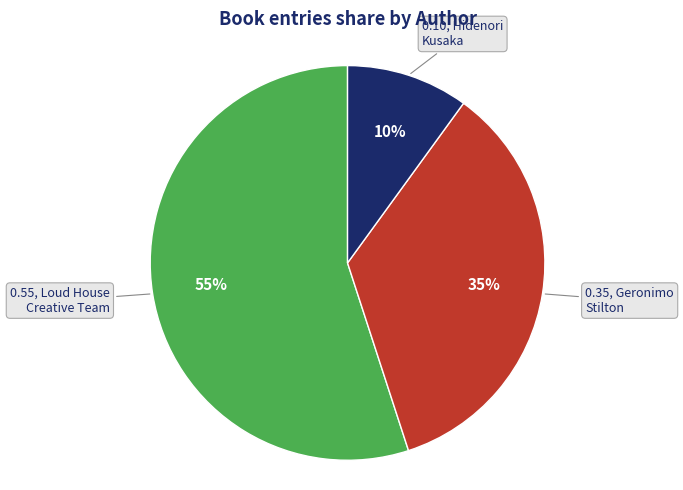

Is there any slice that represents more than half of the pie?

Yes